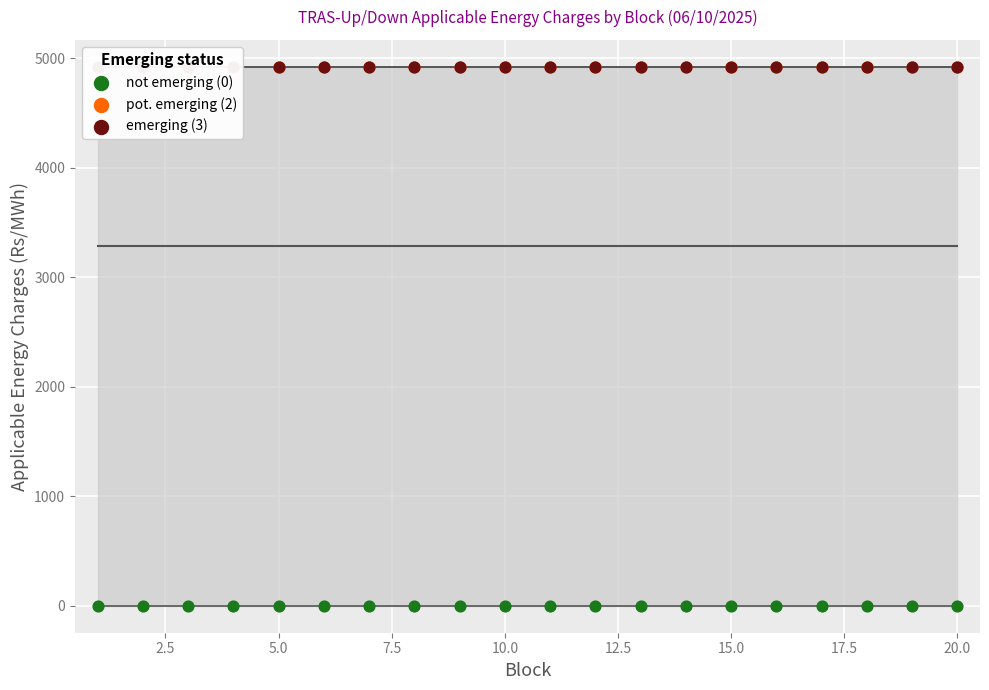

Which series has the largest Y range (max minus min)?

not emerging (0)